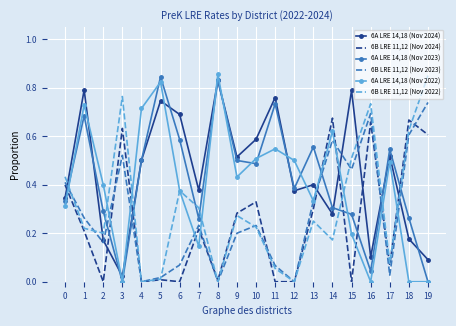

What is the total value across all series at 6?

2.1